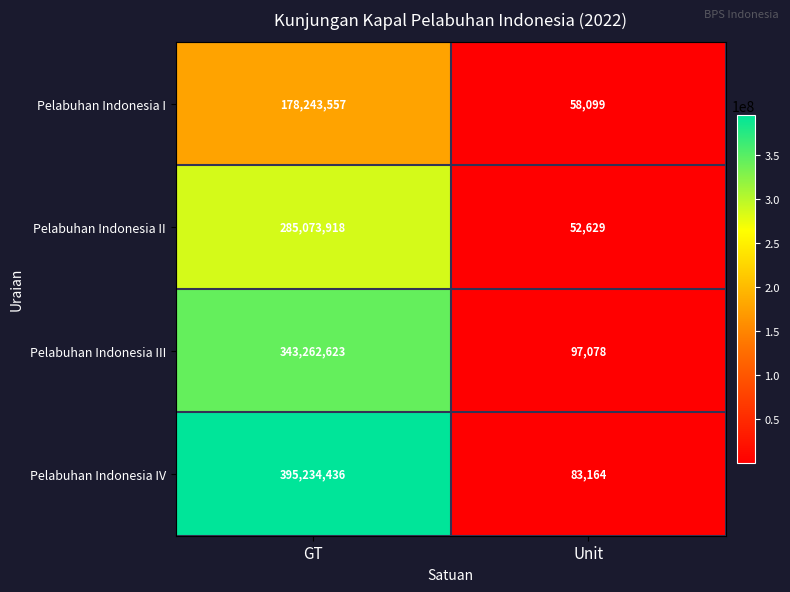

At how many categories does at least one series exceed 24277725?

1